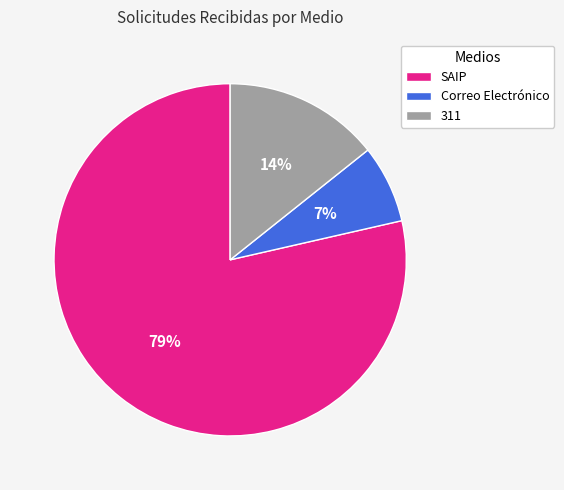

To the nearest percent, what percentage of the pie is 311?

14%